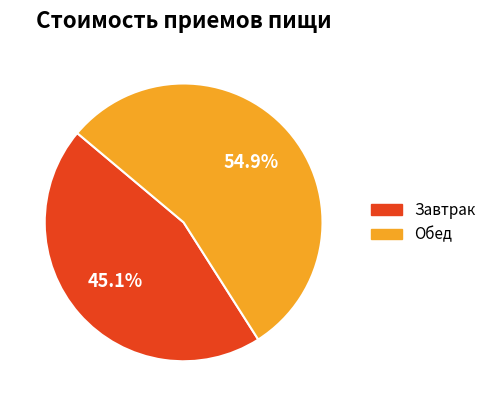

What is the ratio of the value at Обед to the value at Завтрак?

1.2